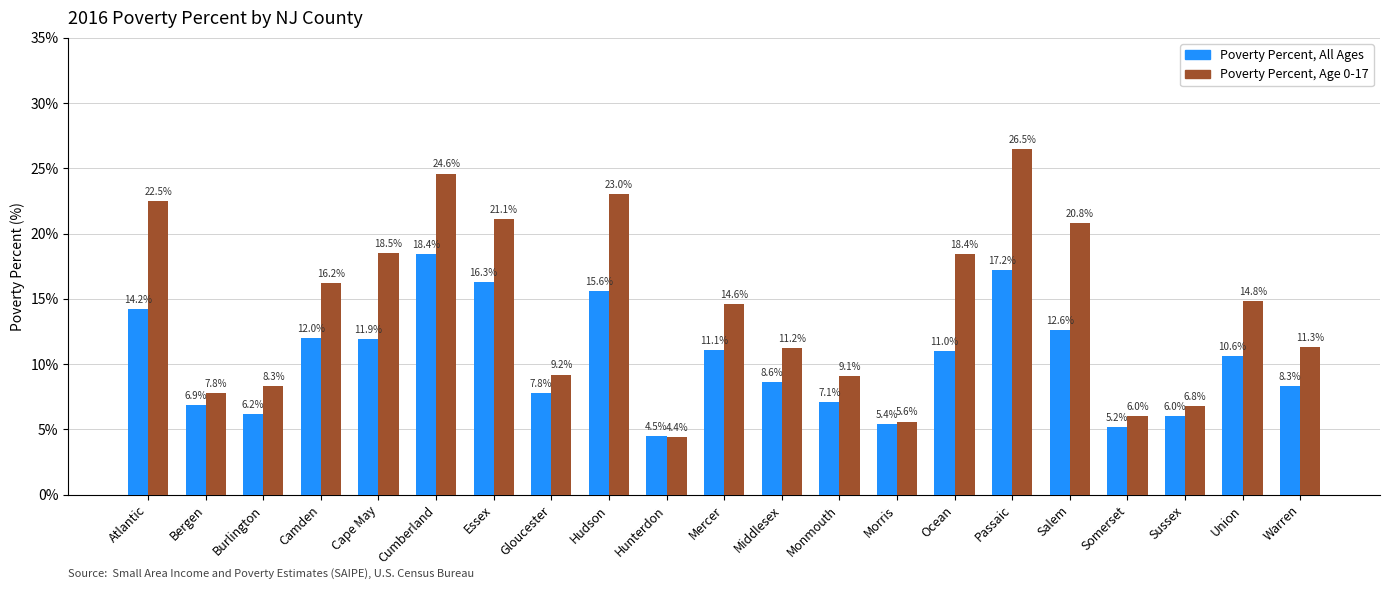

What are all the series names shown in the legend?

Poverty Percent, All Ages, Poverty Percent, Age 0-17